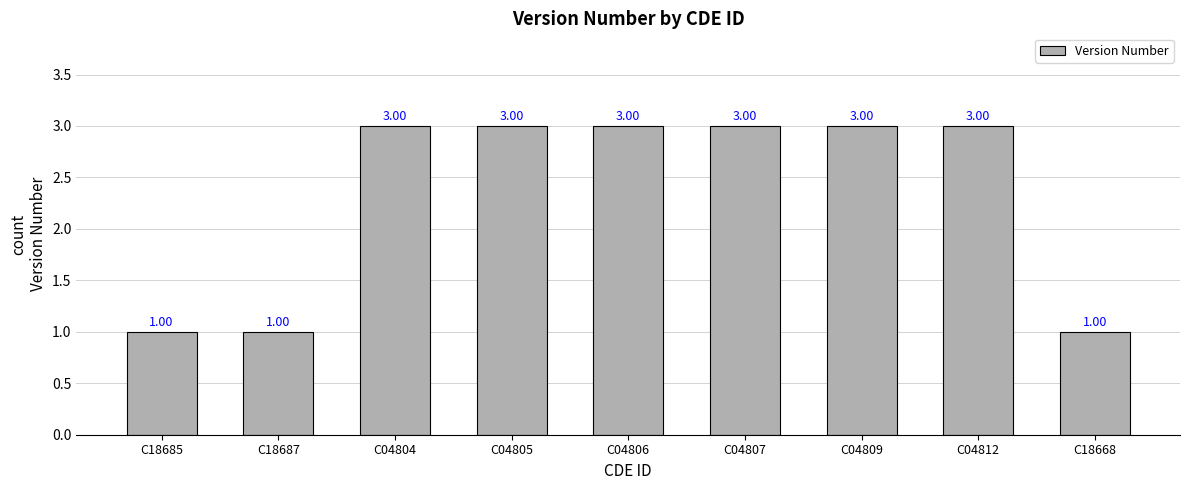

What is the value of the 3rd bar from the left?

3